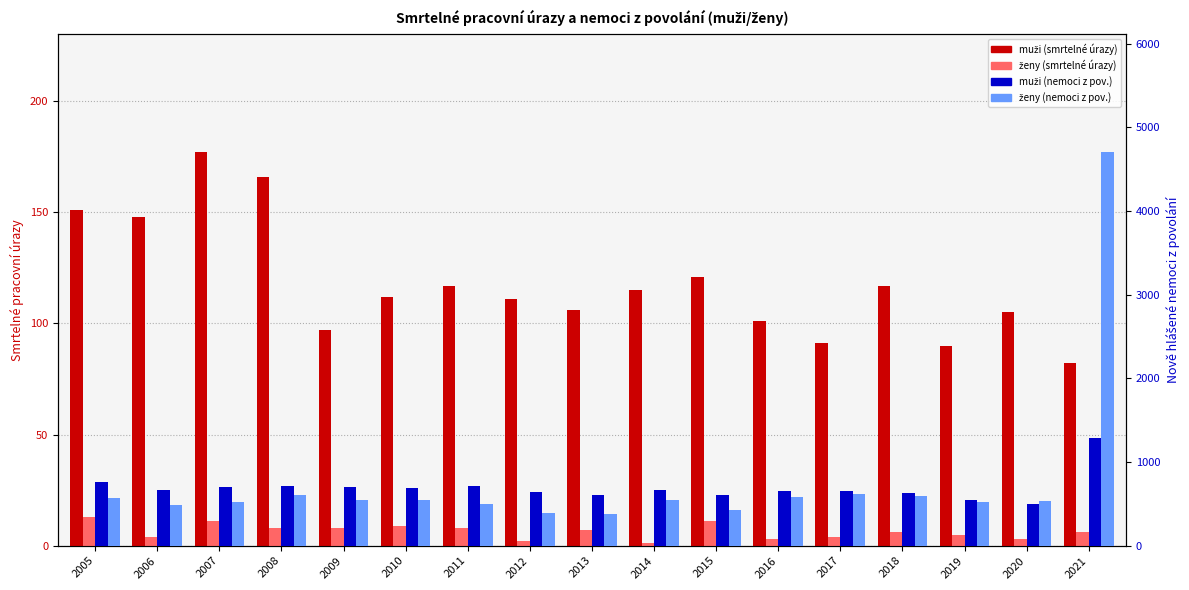

At which label does muži (smrtelné úrazy) first exceed 112?

2005